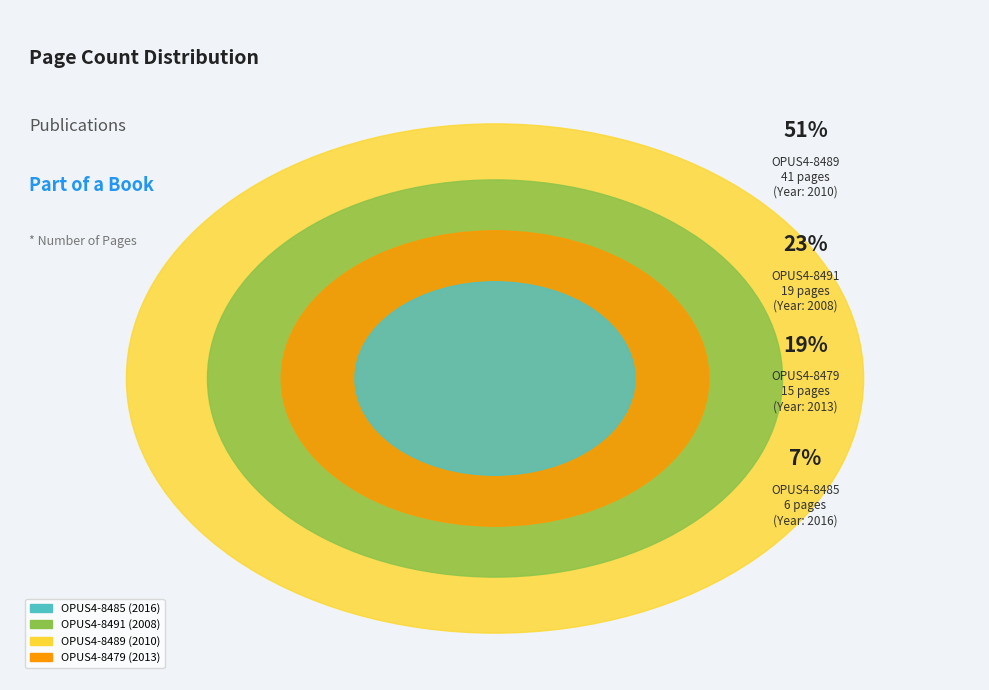

To the nearest percent, what is the difference between the largest and smallest slice percentages?

43%